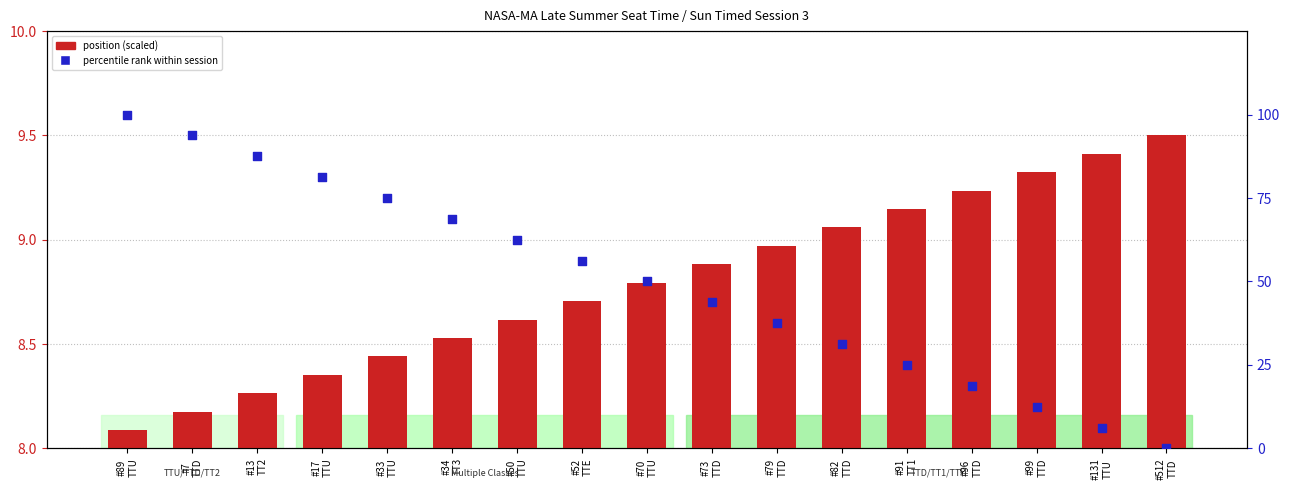

At which category is the sum across all series the highest?

#89
TTU